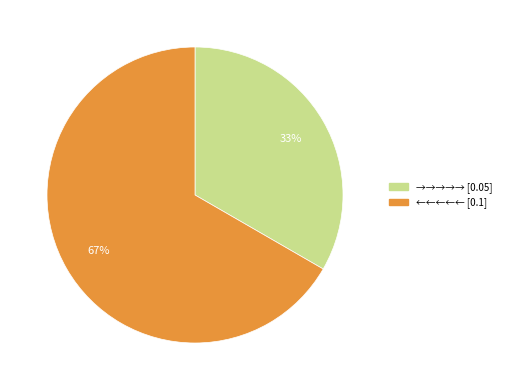

The ←←←←← slice represents 67% of the pie. True or false?

True